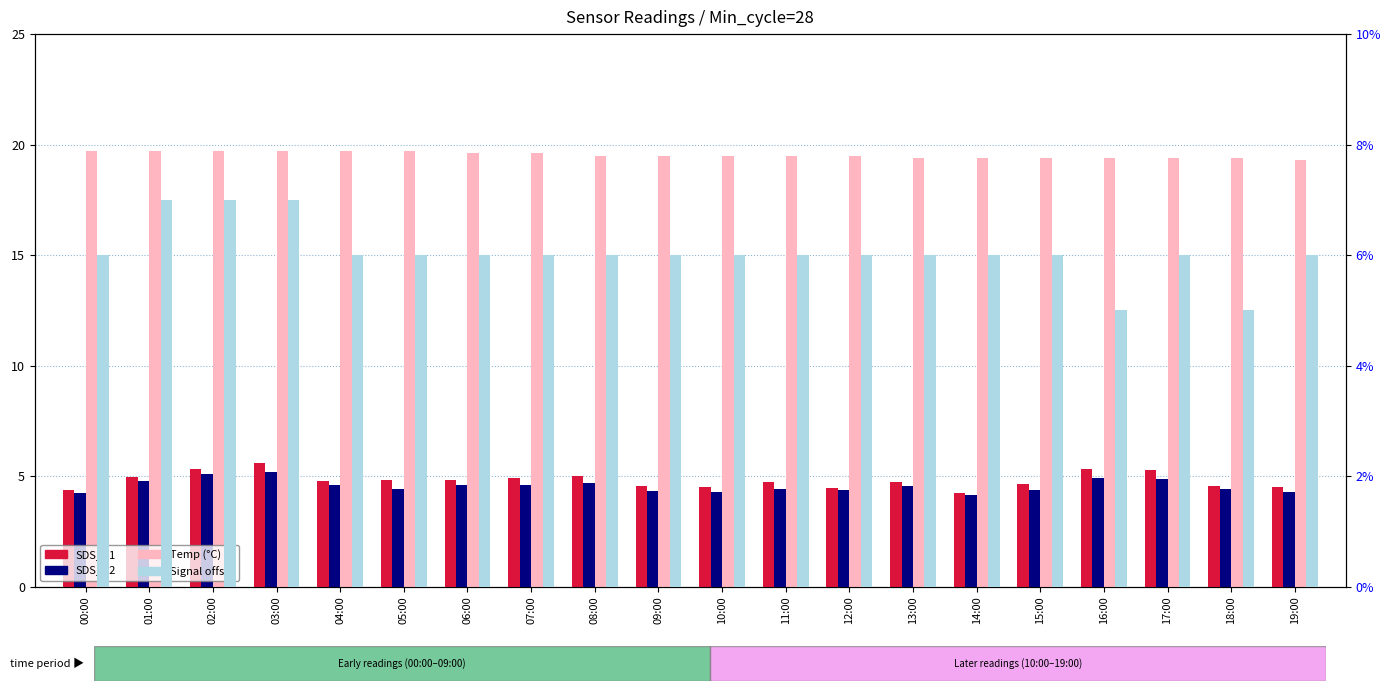

Is it true that Signal offset equals 7.0 at 01:00?

True